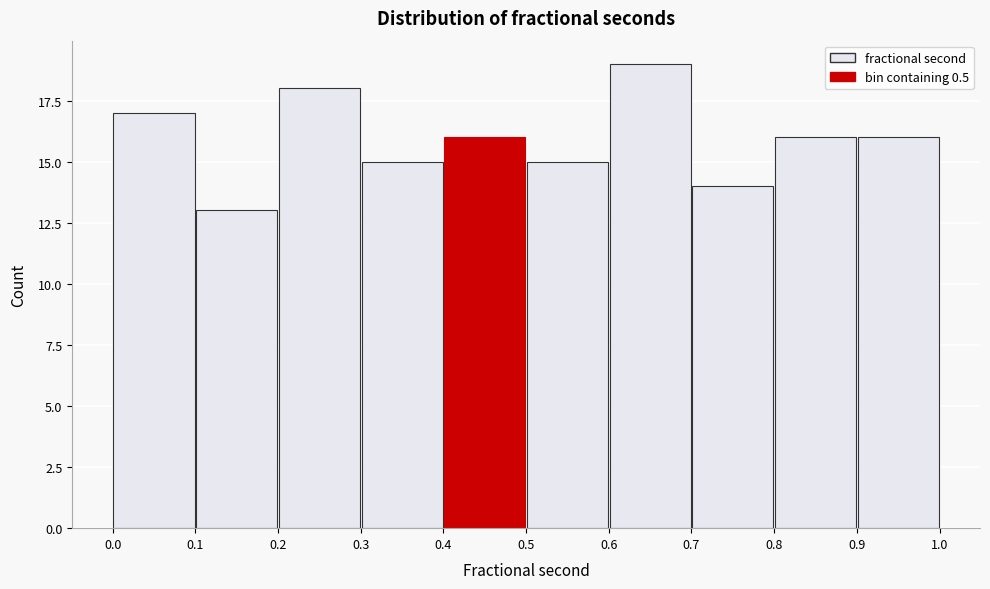

Reading left to right, list every bar in this chart as the range it spans on the x-axis followed by its height. The values are not printed on the chart, so give them approximately, as read against the axis.

0.0 to 0.1: 17
0.1 to 0.2: 13
0.2 to 0.3: 18
0.3 to 0.4: 15
0.4 to 0.5: 16
0.5 to 0.6: 15
0.6 to 0.7: 19
0.7 to 0.8: 14
0.8 to 0.9: 16
0.9 to 1.0: 16